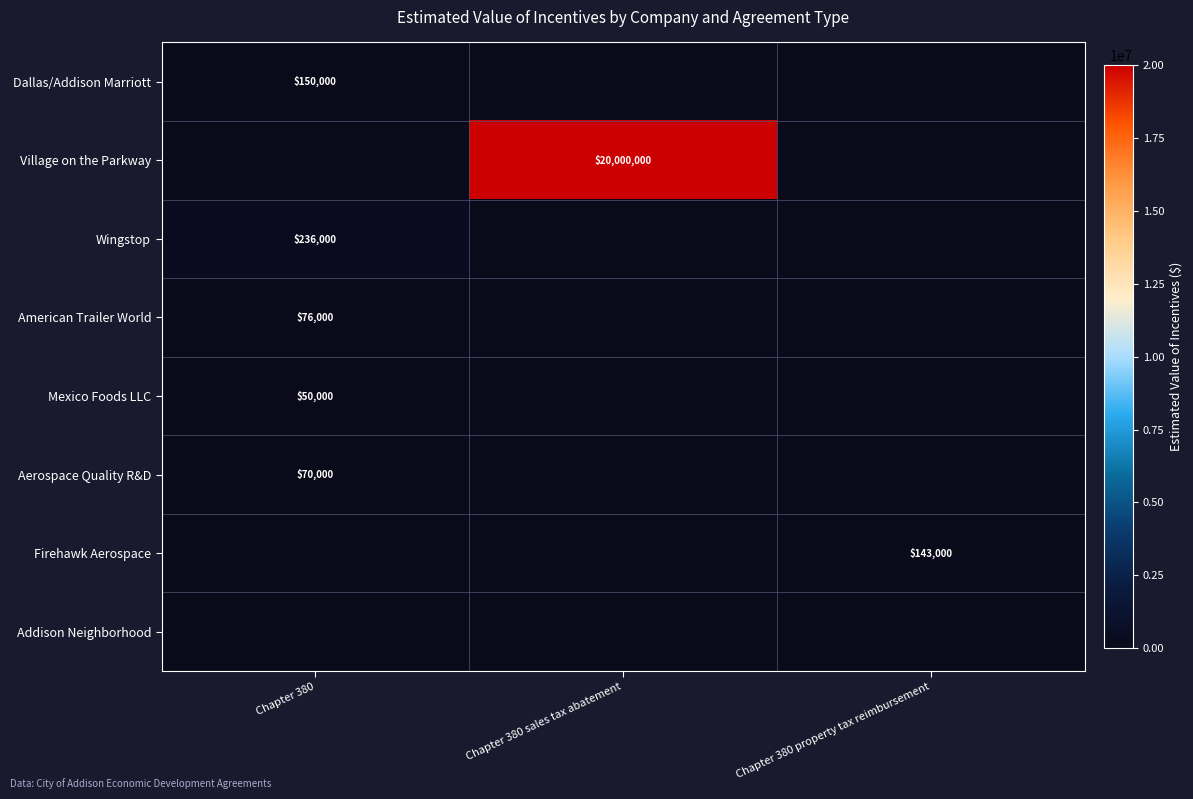

The value of Firehawk Aerospace at Chapter 380 property tax reimbursement is 143000. True or false?

True